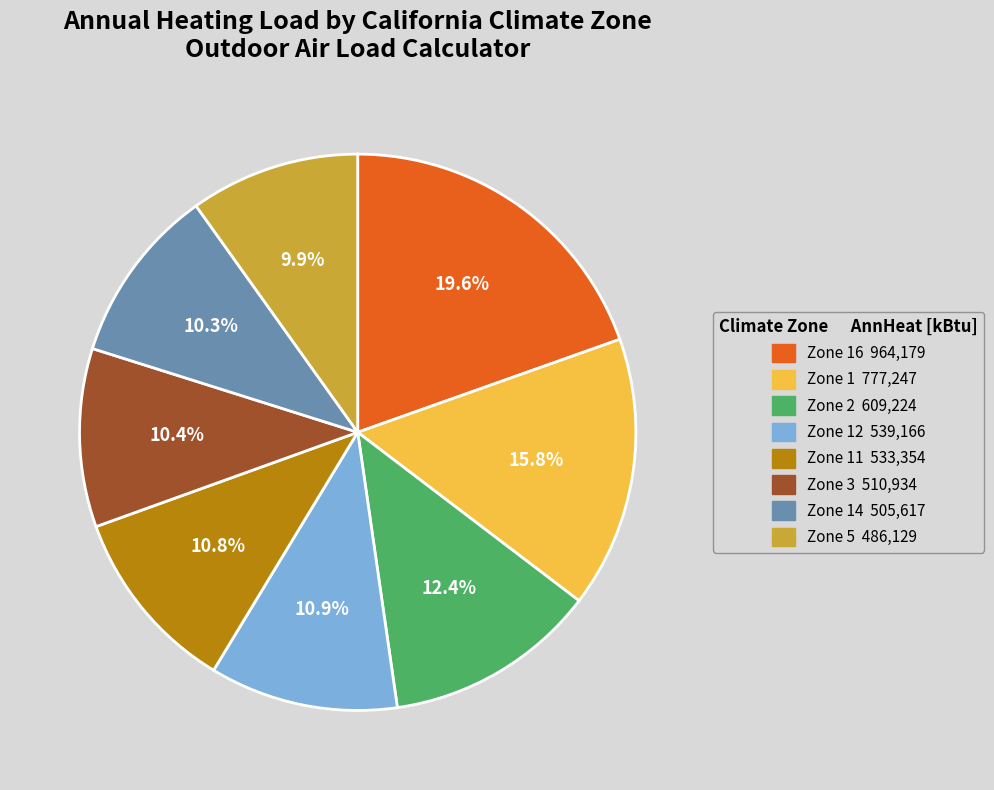

Is there a majority slice in this chart?

No